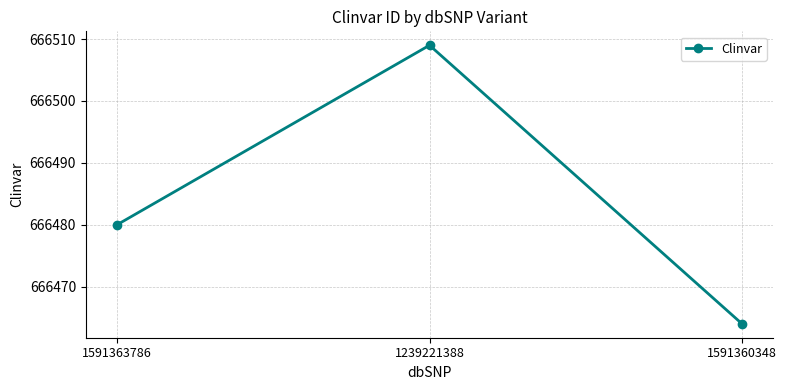

What is the approximate value at 1591360348?

666464